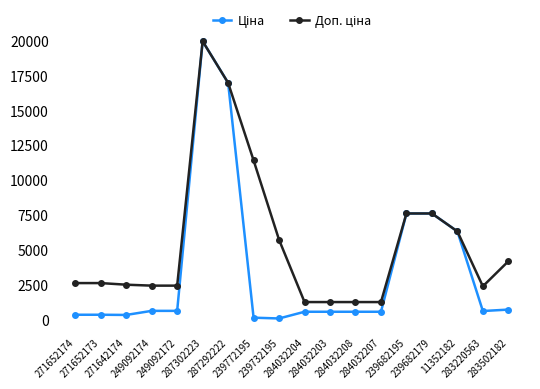

How many lines are shown in the chart?

2